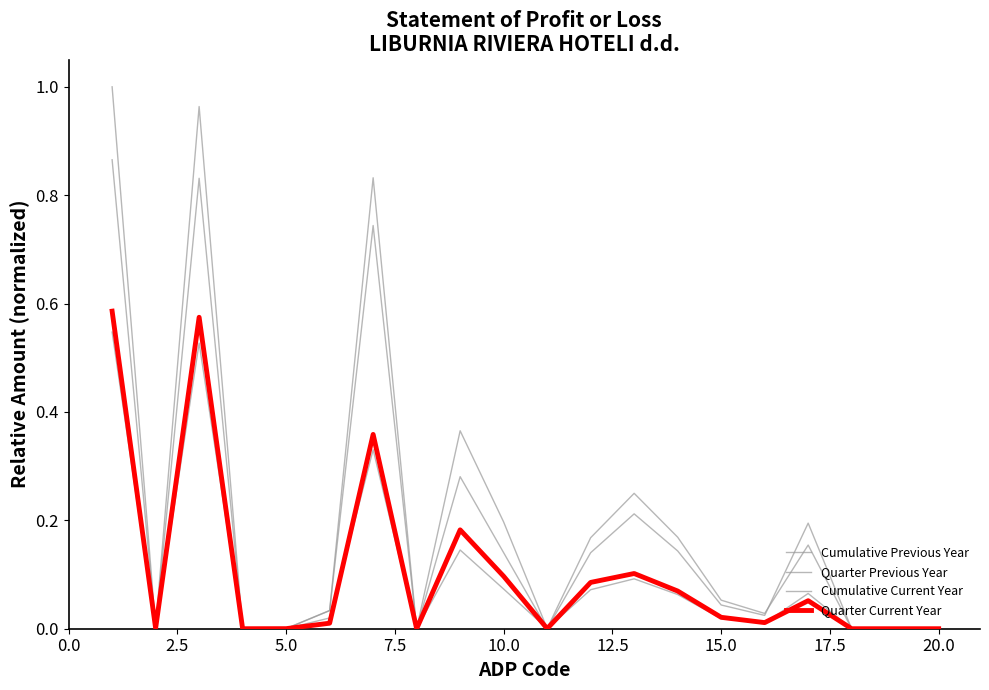

Does the chart display data point markers on the line(s)?

No